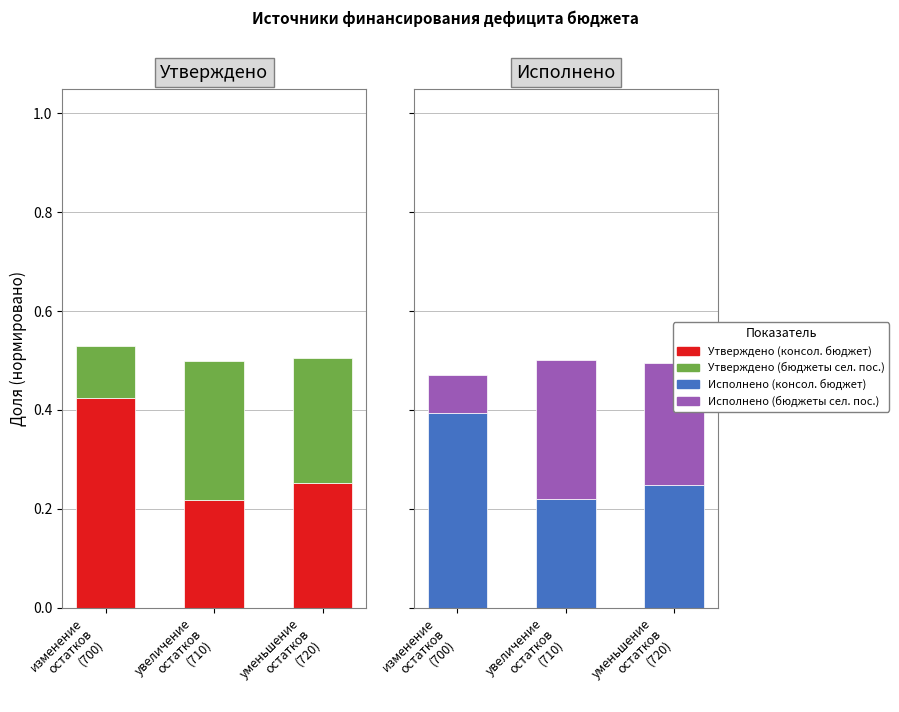

At how many categories does at least one series exceed 0?

3